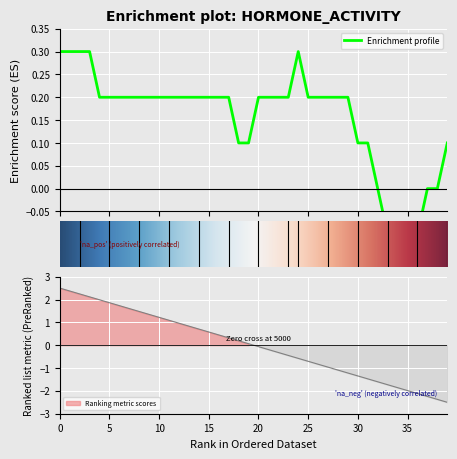

How many lines are shown in the chart?

1